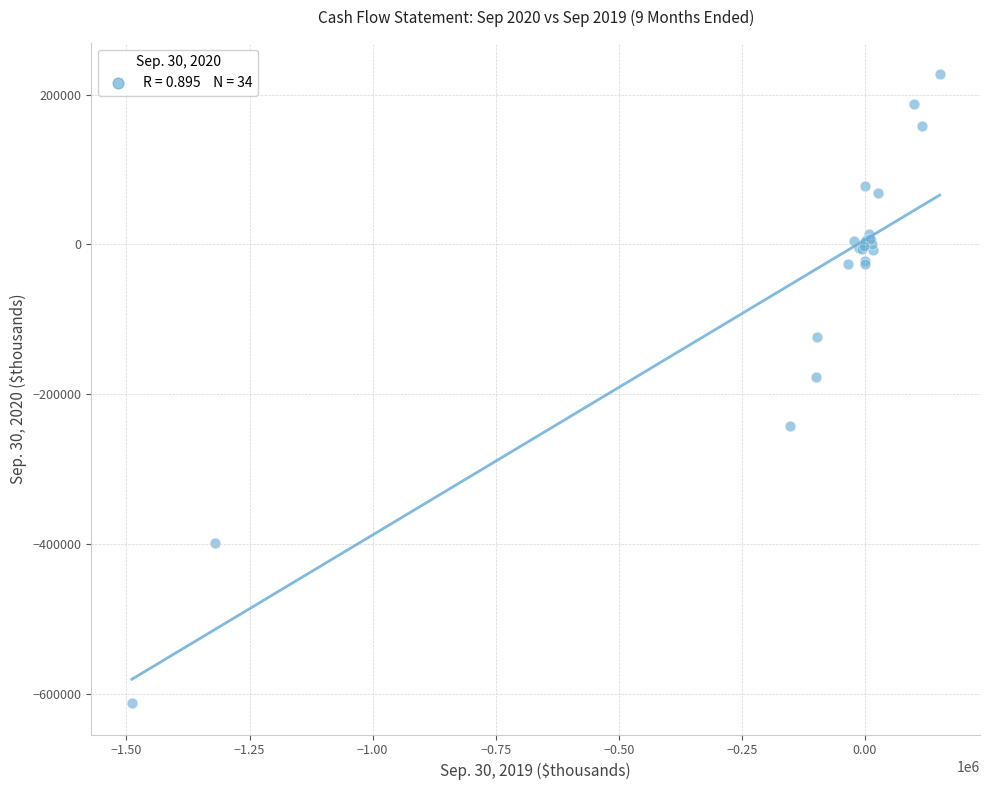

What Y value in the scatter plot is closest to -192260?

-177075